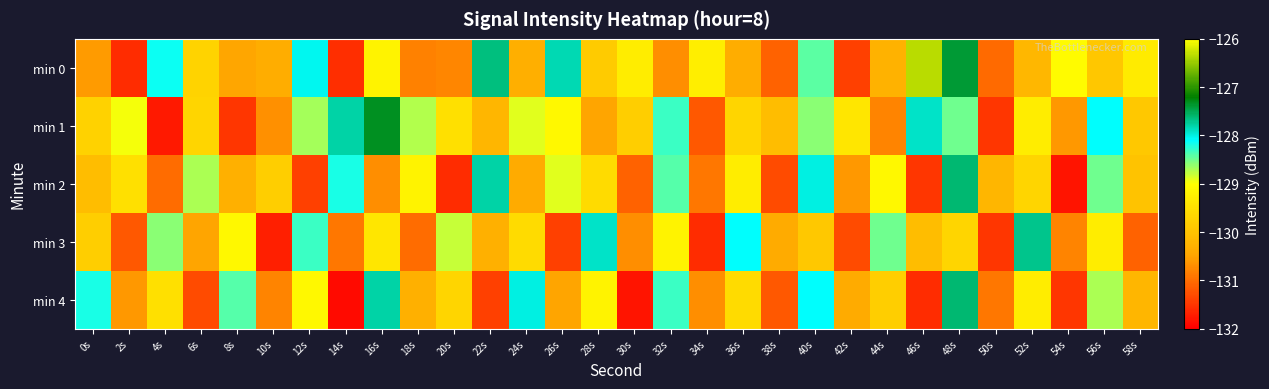

What is the total value across all series at 36s?

-647.0